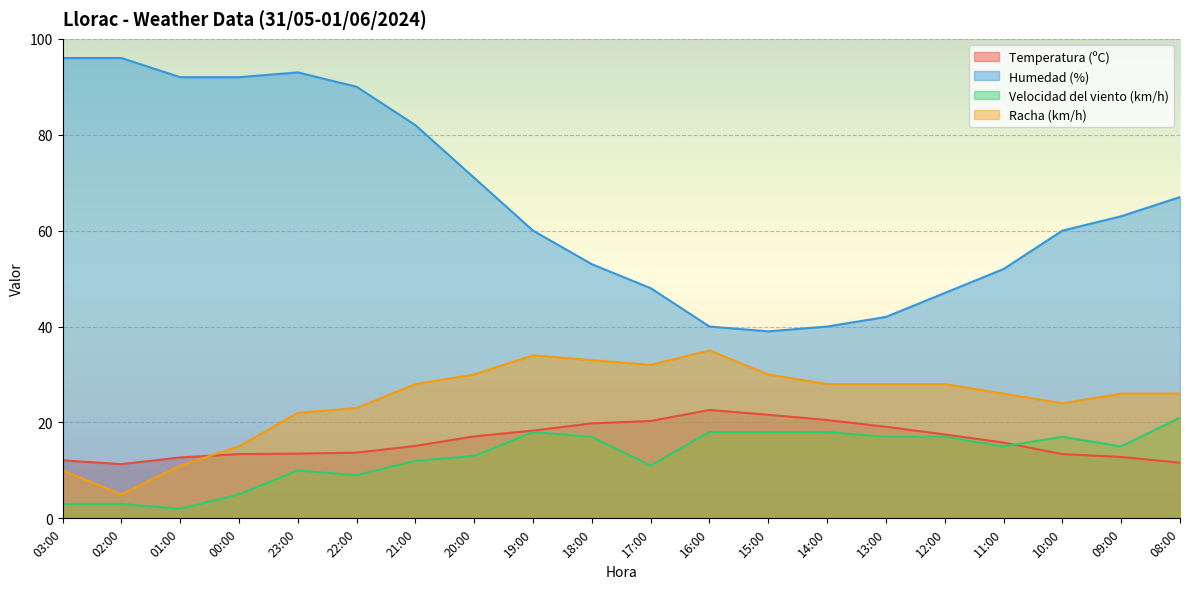

True or false: Humedad (%) has a value of 93.0 at 23:00.

True